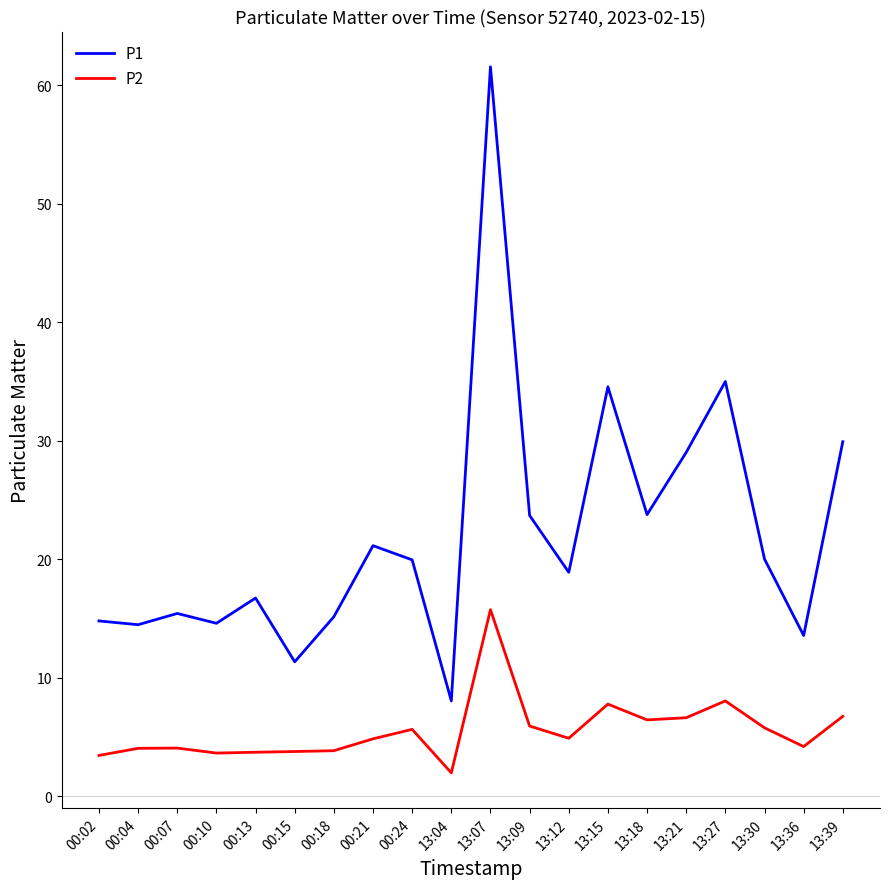

Which series has the widest spread of values?

P1